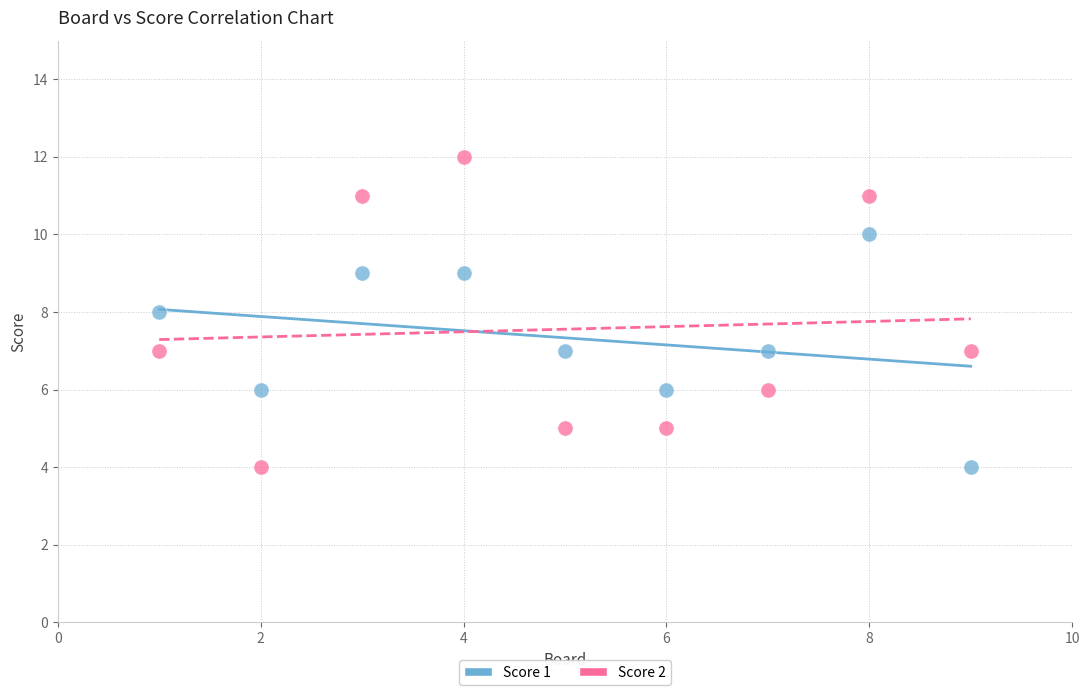

Across all data points, what is the range of X values (max minus min)?

8